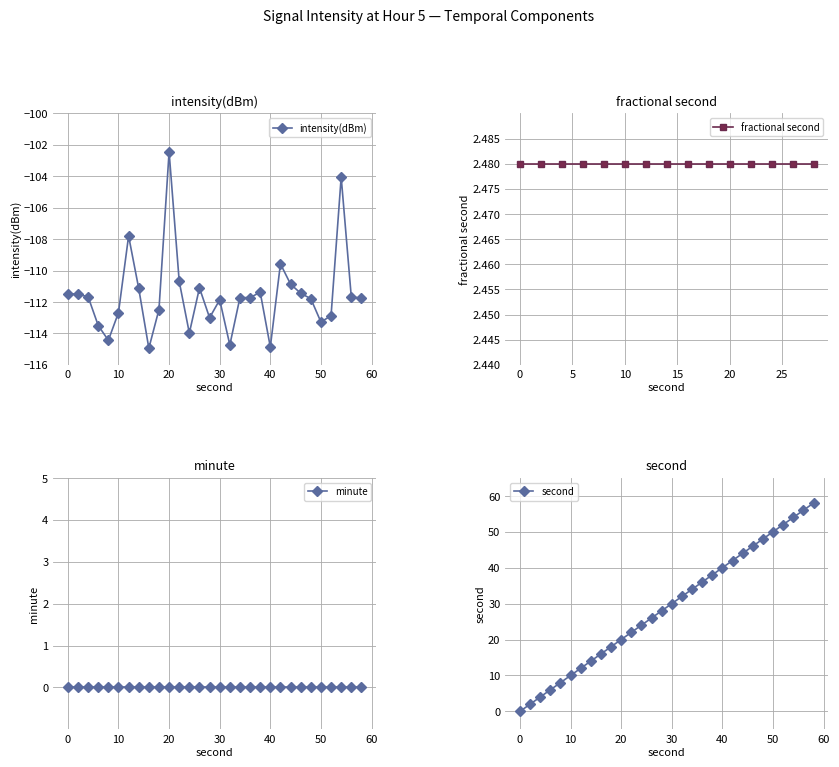

At which category is the sum across all series the highest?

54